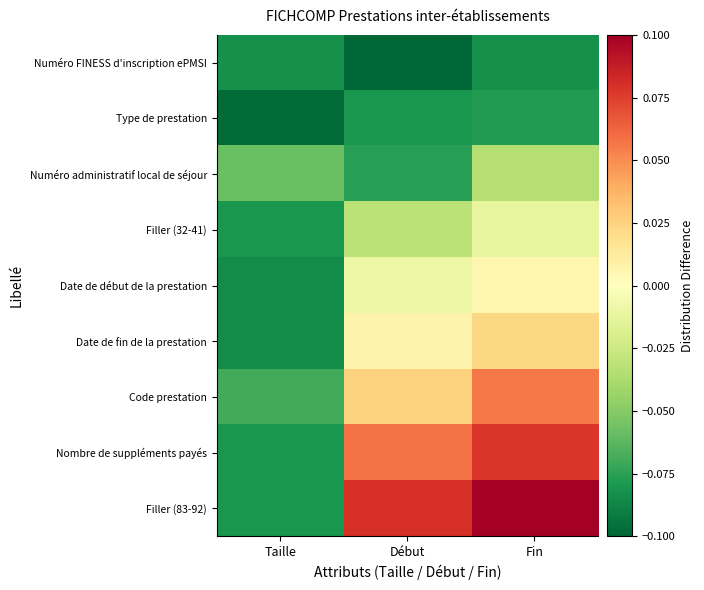

Which category has the lowest value across all series?

Début